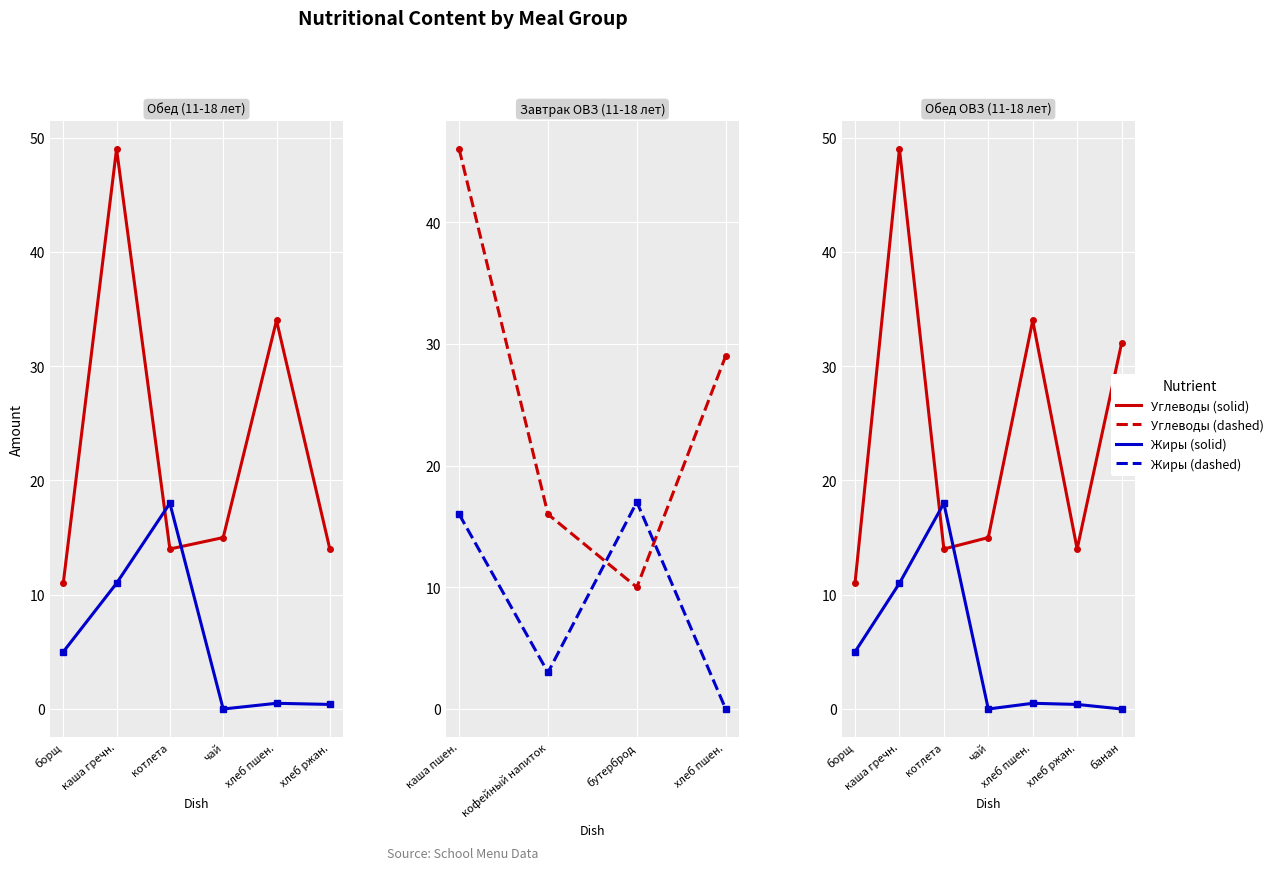

Read the Углеводы value at хлеб ржан..

14.0